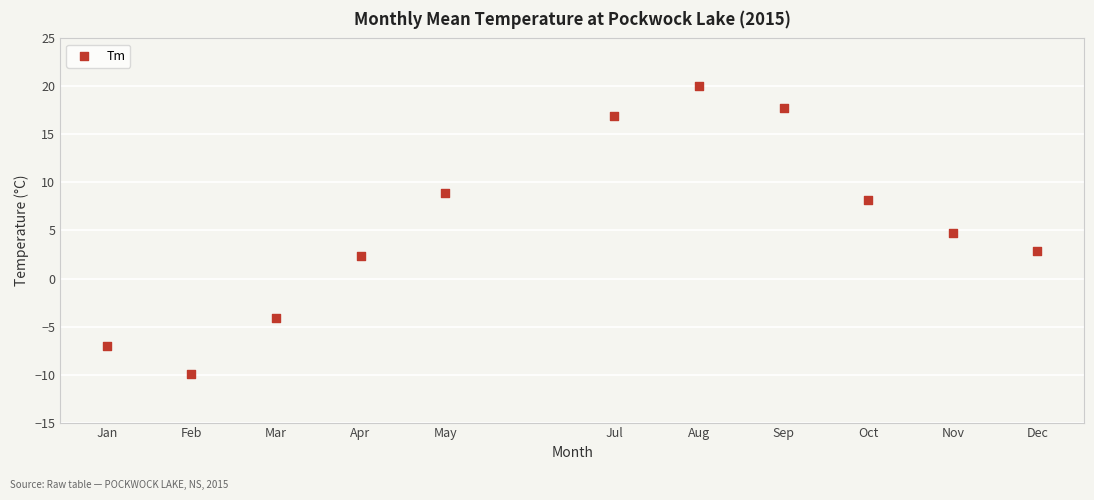

What is the range of X values (max minus min)?

11.0